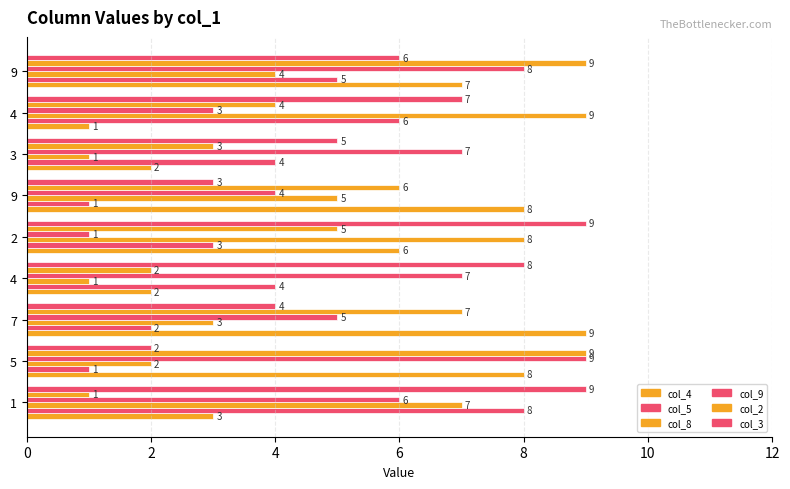

At which label does col_4 reach its minimum?

4